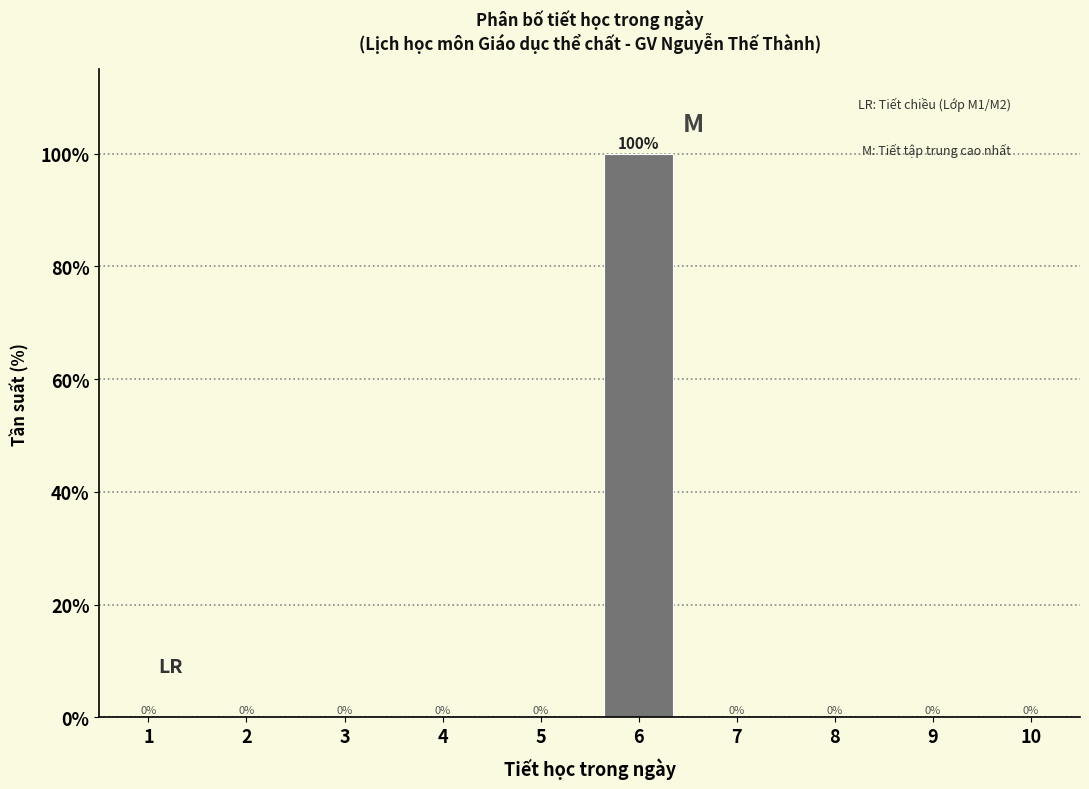

Reading right to left, list all the values displayed in this chart.

10=0	9=0	8=0	7=0	6=100	5=0	4=0	3=0	2=0	1=0